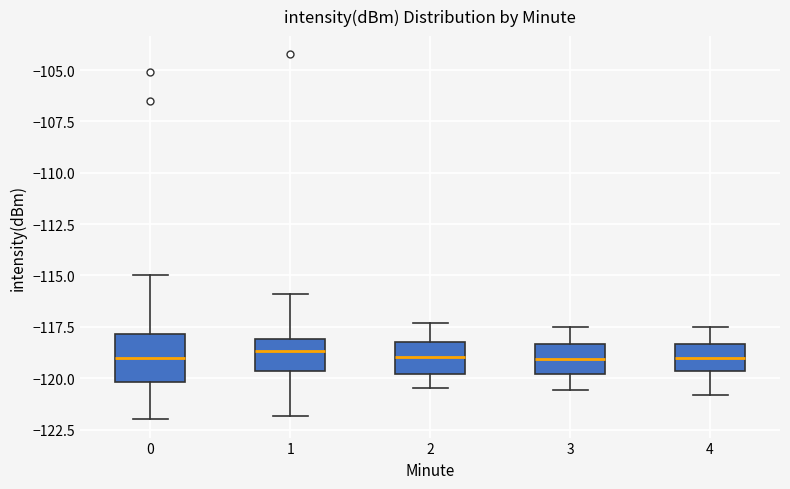

Reading left to right, transcribe this box plot: for each box, give where its median line is, the range the box spans, and where its two whiskers end, as read against the y-axis. The values are not printed on the chart, so give them approximately, as read against the axis.

0: median -119.0, box -120.0 to -118.0, whiskers -122.0 to -115.0
1: median -118.5, box -119.5 to -118.0, whiskers -122.0 to -116.0
2: median -119.0, box -120.0 to -118.0, whiskers -120.5 to -117.5
3: median -119.0, box -120.0 to -118.5, whiskers -120.5 to -117.5
4: median -119.0, box -119.5 to -118.5, whiskers -121.0 to -117.5